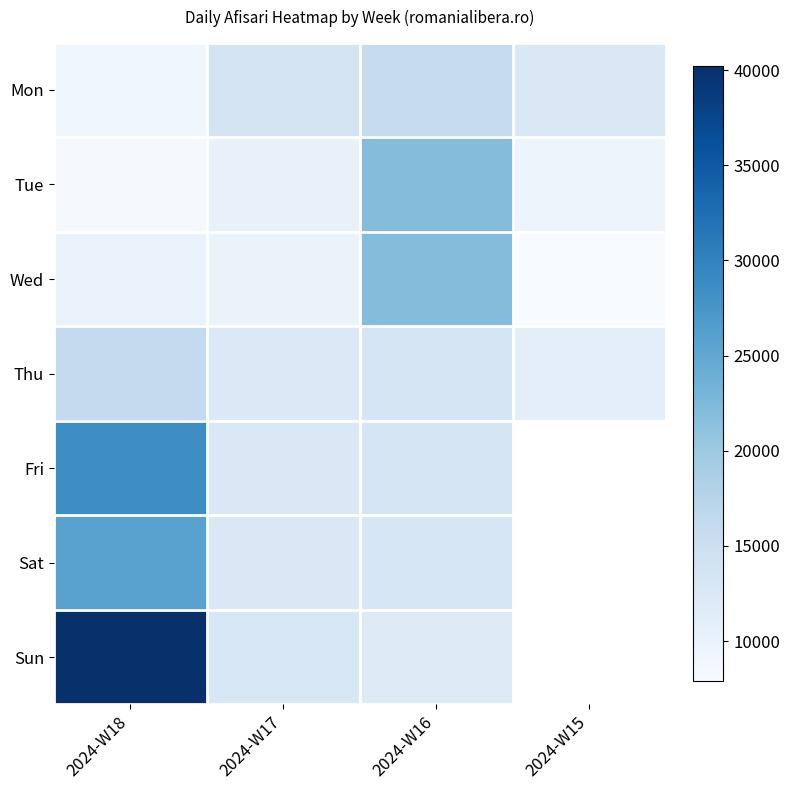

At which category is the sum across all series the highest?

2024-W18